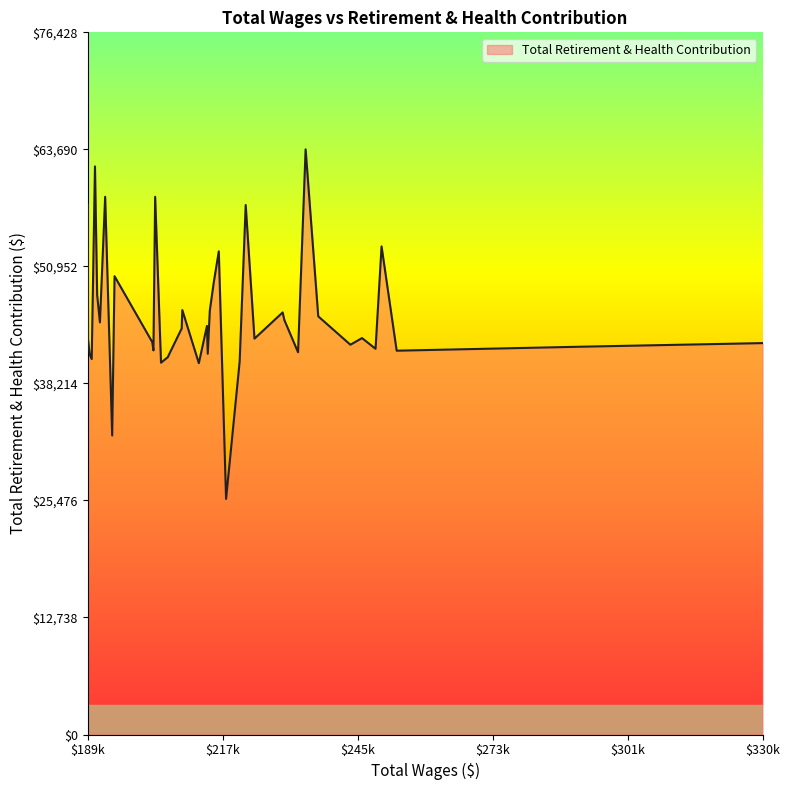

What is the minimum value shown in the chart?

25645